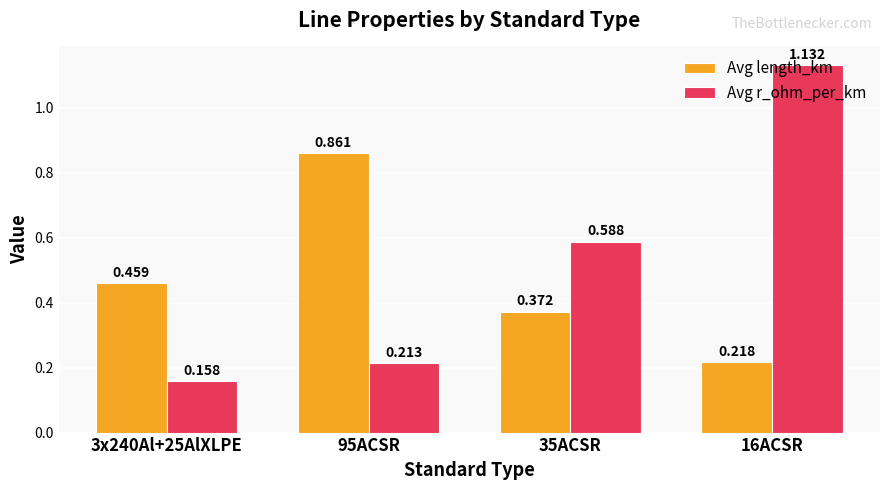

List the series in order of their overall mean, highest first.

Avg r_ohm_per_km, Avg length_km